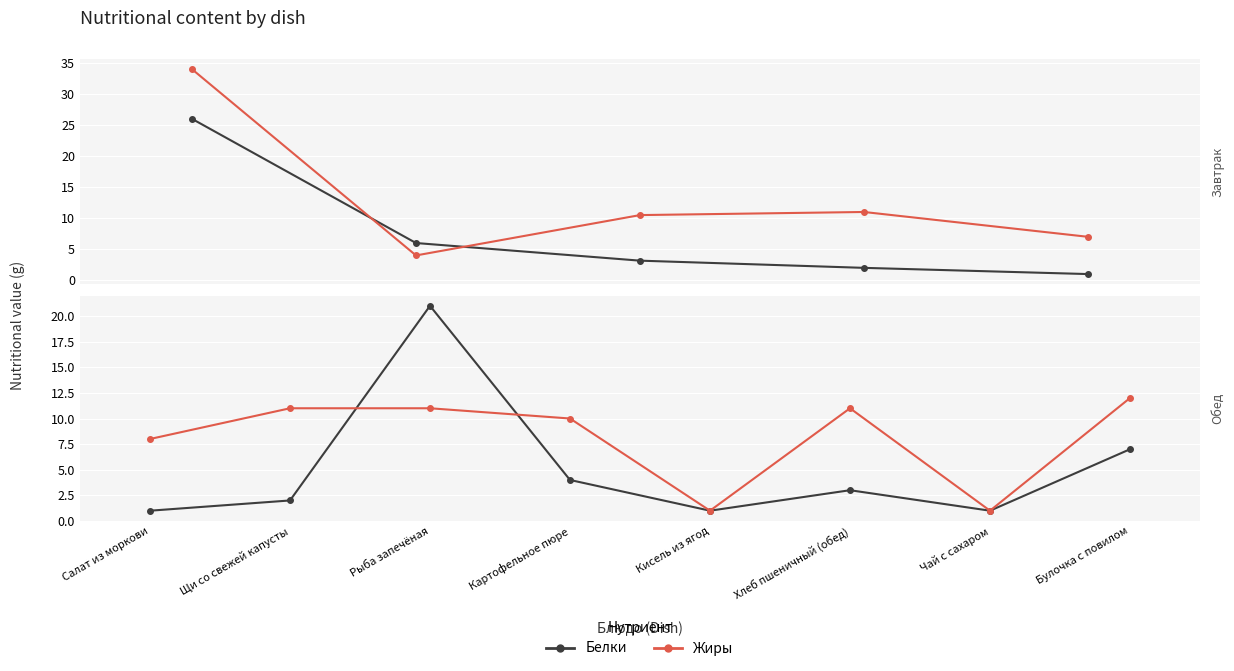

Does the chart display data point markers on the line(s)?

Yes